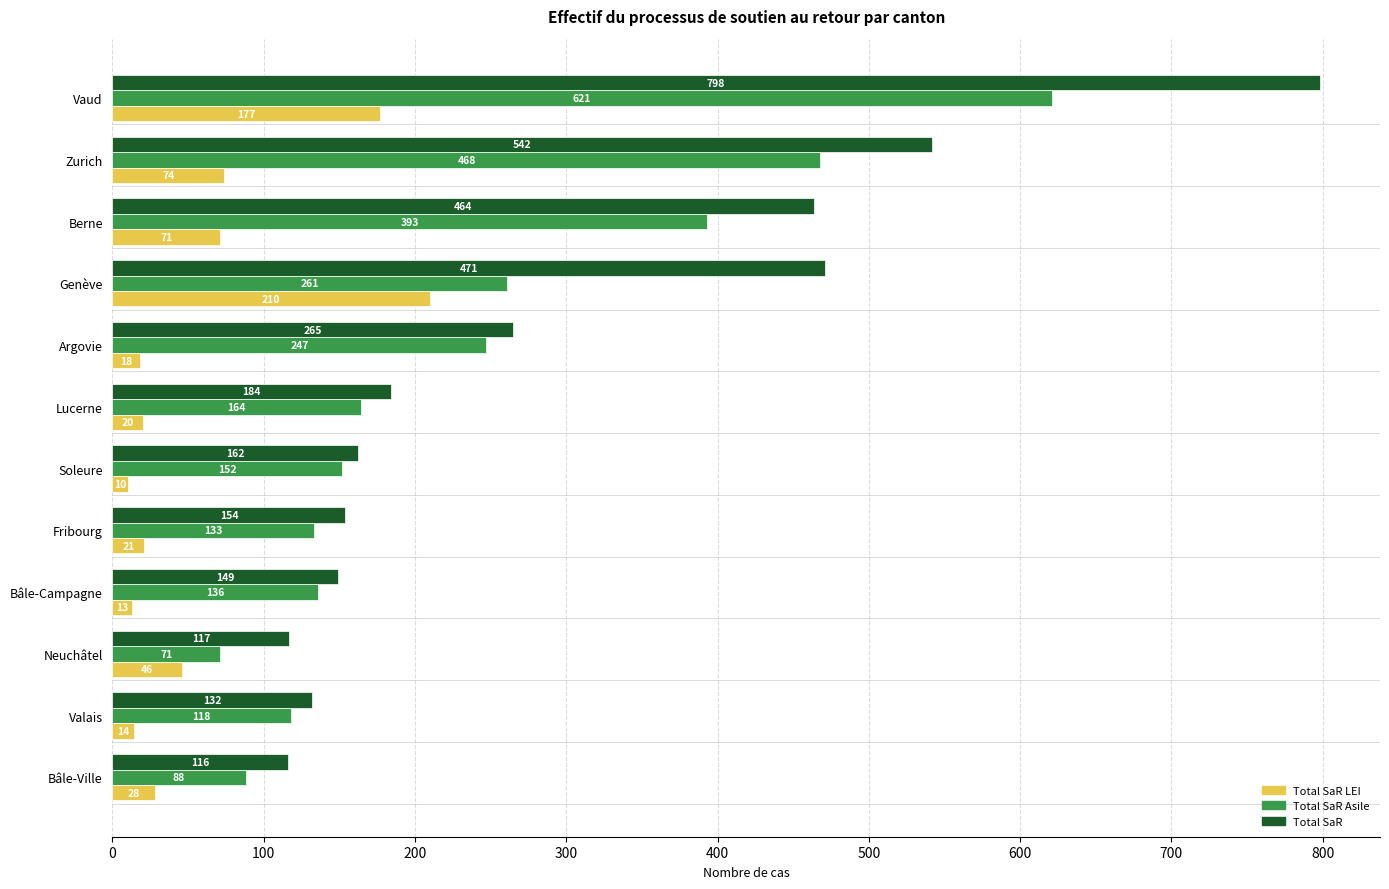

How many categories are shown in the chart?

12